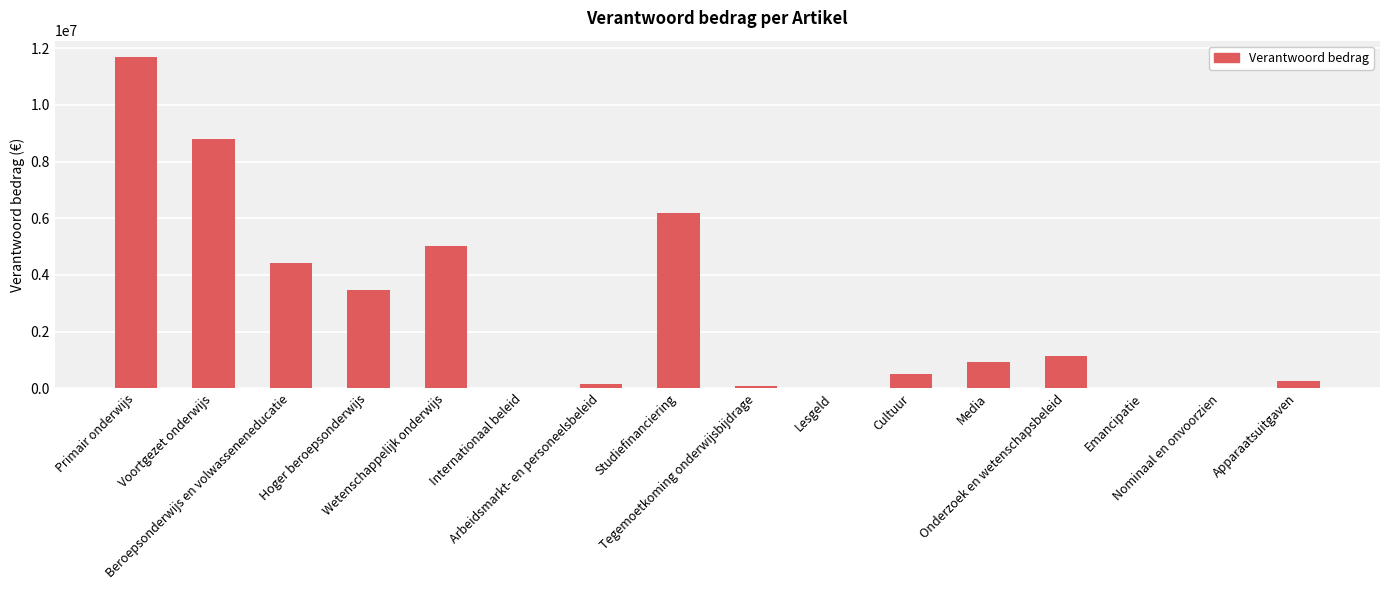

Count the number of categories in the chart.

16